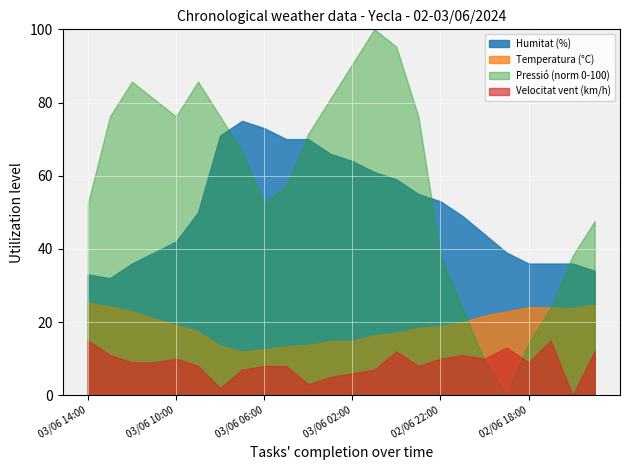

What is the label of the 10th point from the left?

03/06 05:00